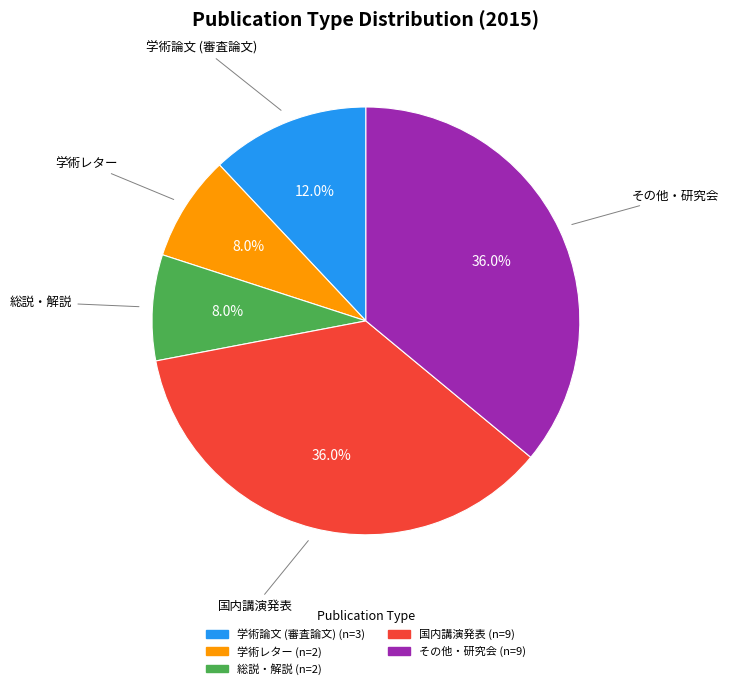

True or false: 国内講演発表 accounts for 22% of the total.

False